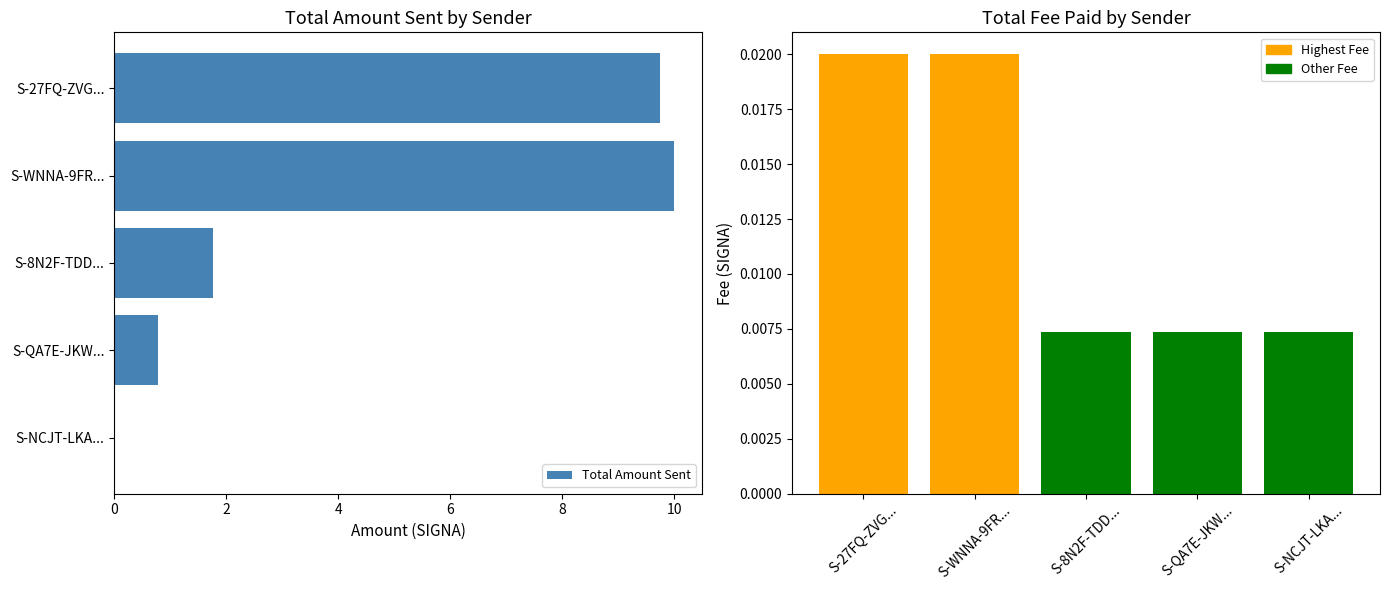

At which label is Total Fee Paid closest to 0?

S-8N2F-TDD...